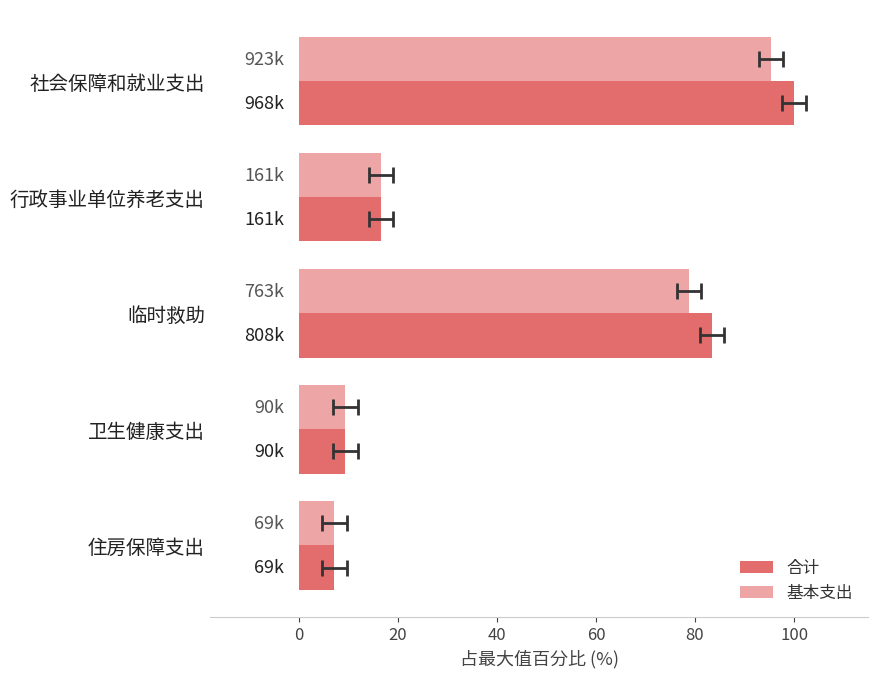

What is the sum of all 基本支出 values?

207.2